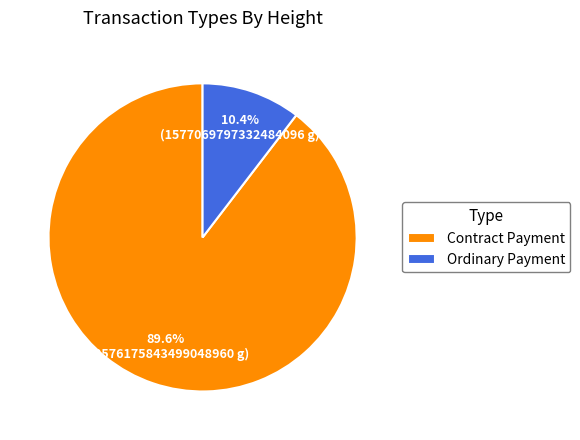

How many segments does this pie chart have?

2